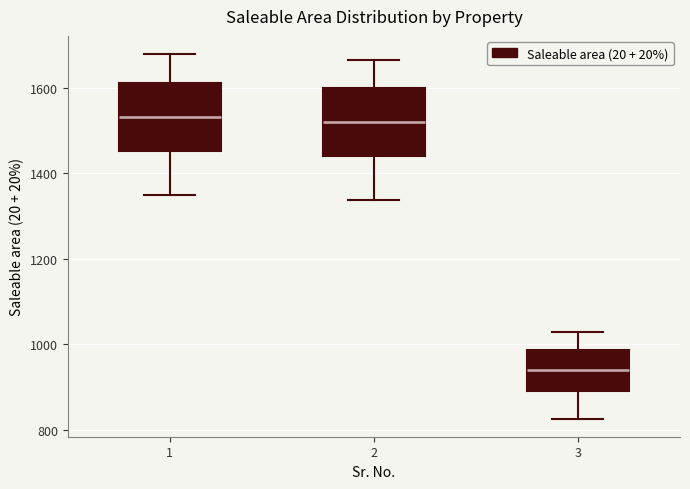

Where does the upper whisker of the box at x = 2 end on the y-axis? The values are not printed on the chart, so give them approximately, as read against the axis.

1660